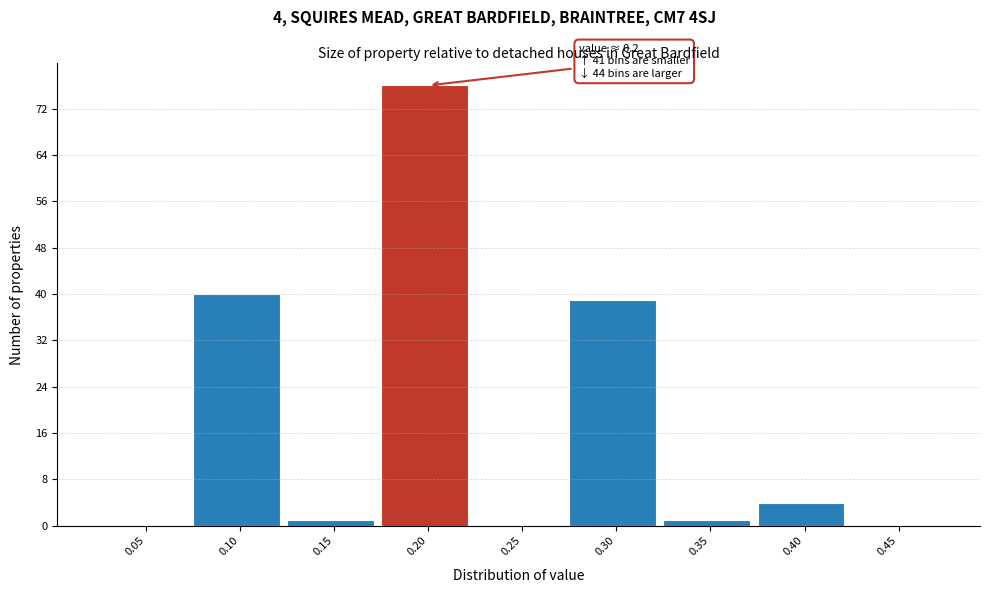

What is the sum of all values?

161